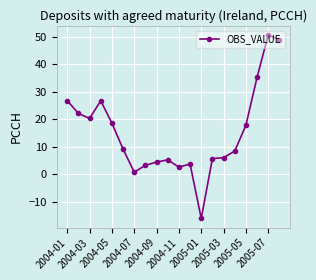

What is the sum of all values?

299.0